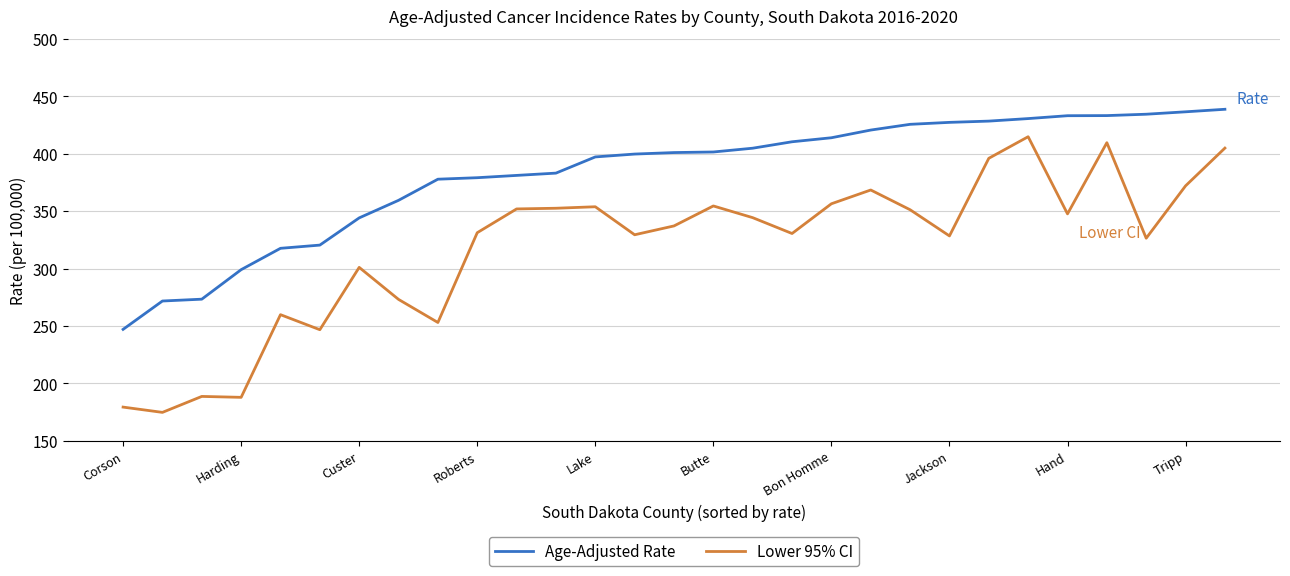

True or false: Age-Adjusted Rate and Lower 95% CI cross at least once.

False